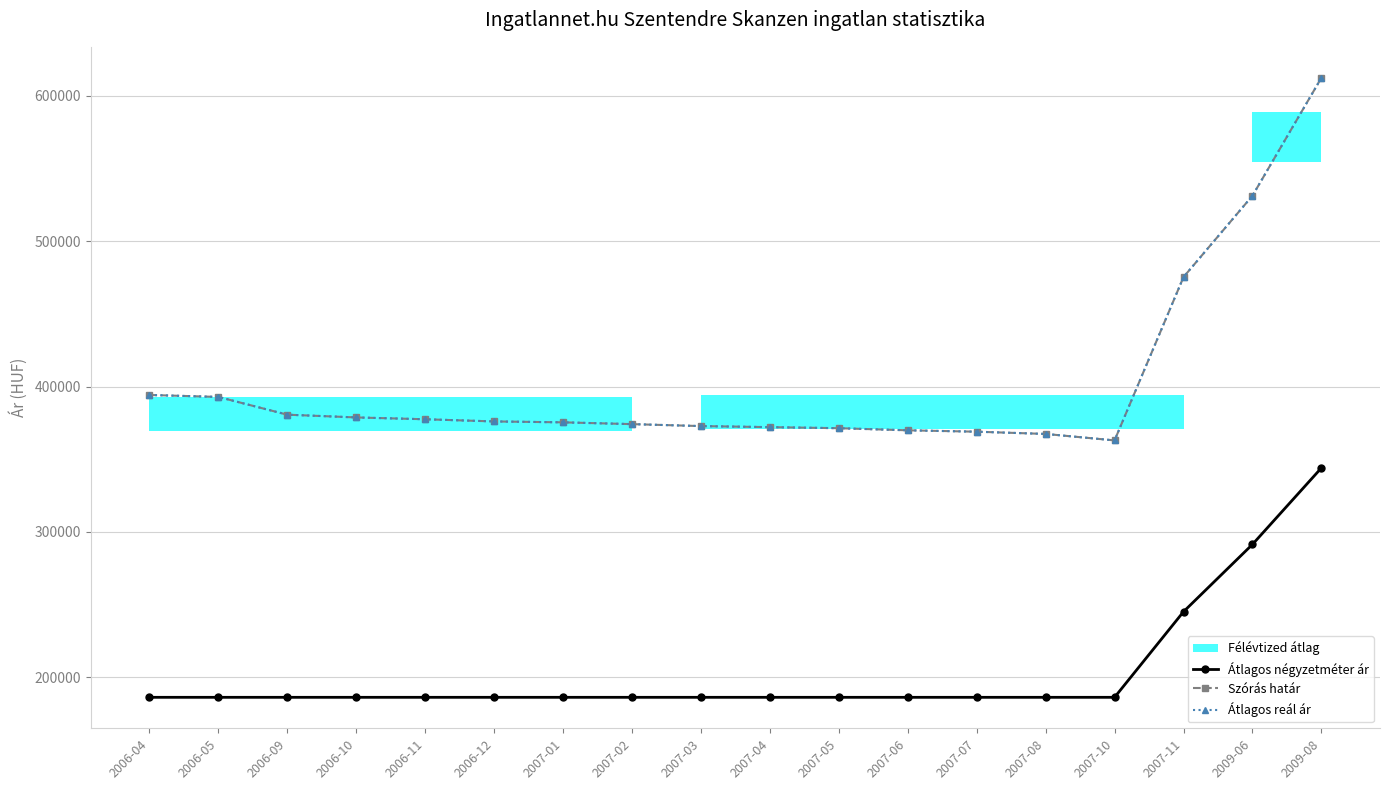

Is the value of Átlagos négyzetméter ár at 2006-11 greater than the value of Átlagos reál ár at 2007-01?

No